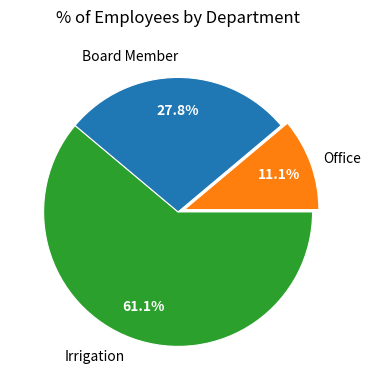

Is there a majority slice in this chart?

Yes